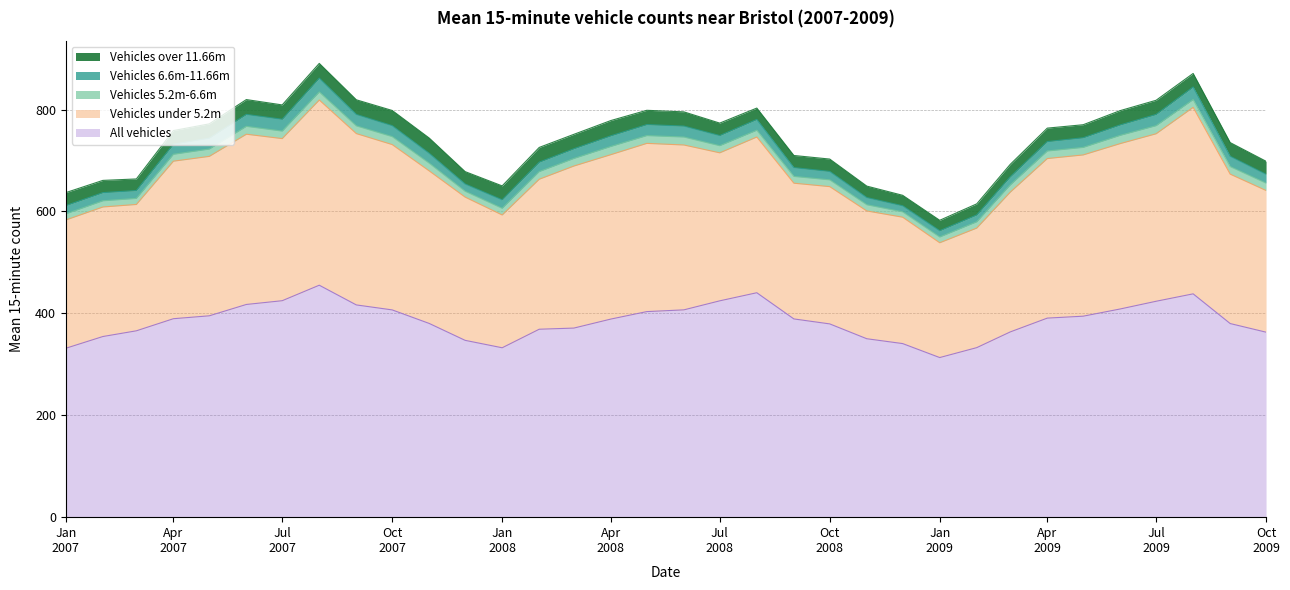

At how many categories does at least one series exceed 250?

34